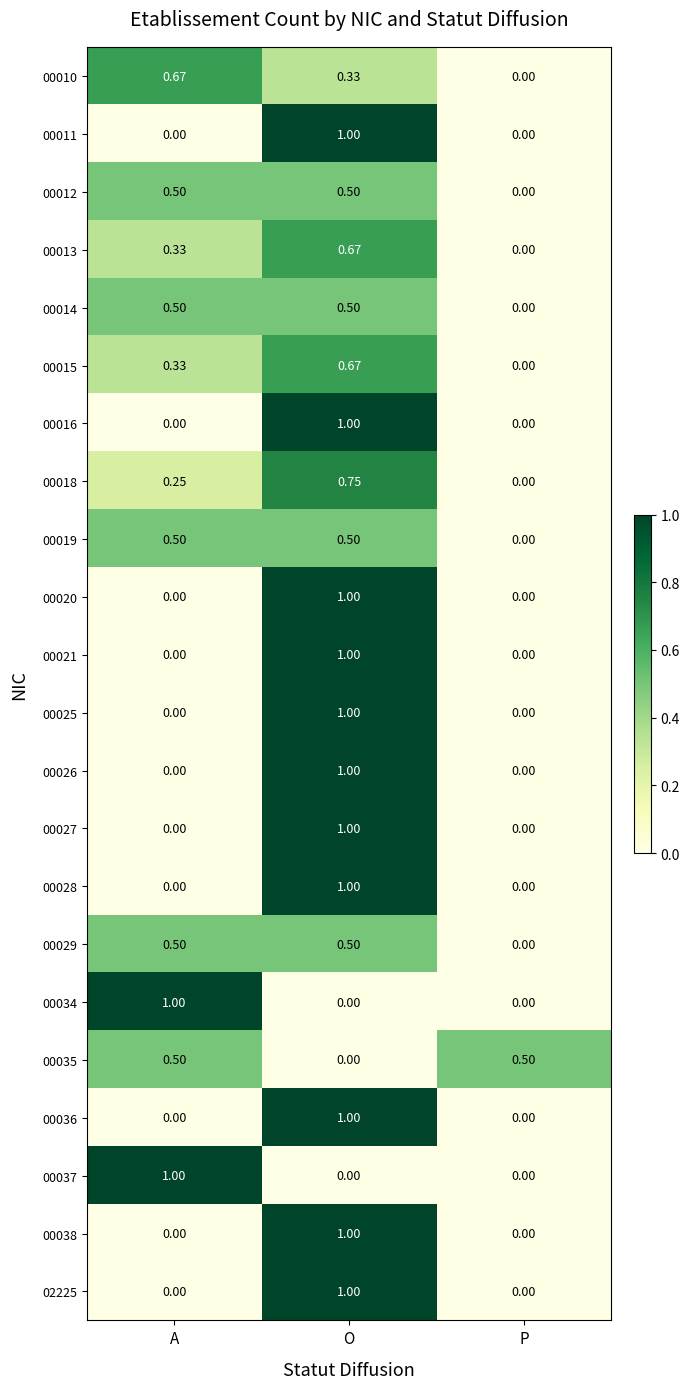

At which label is 00015 closest to 0?

P